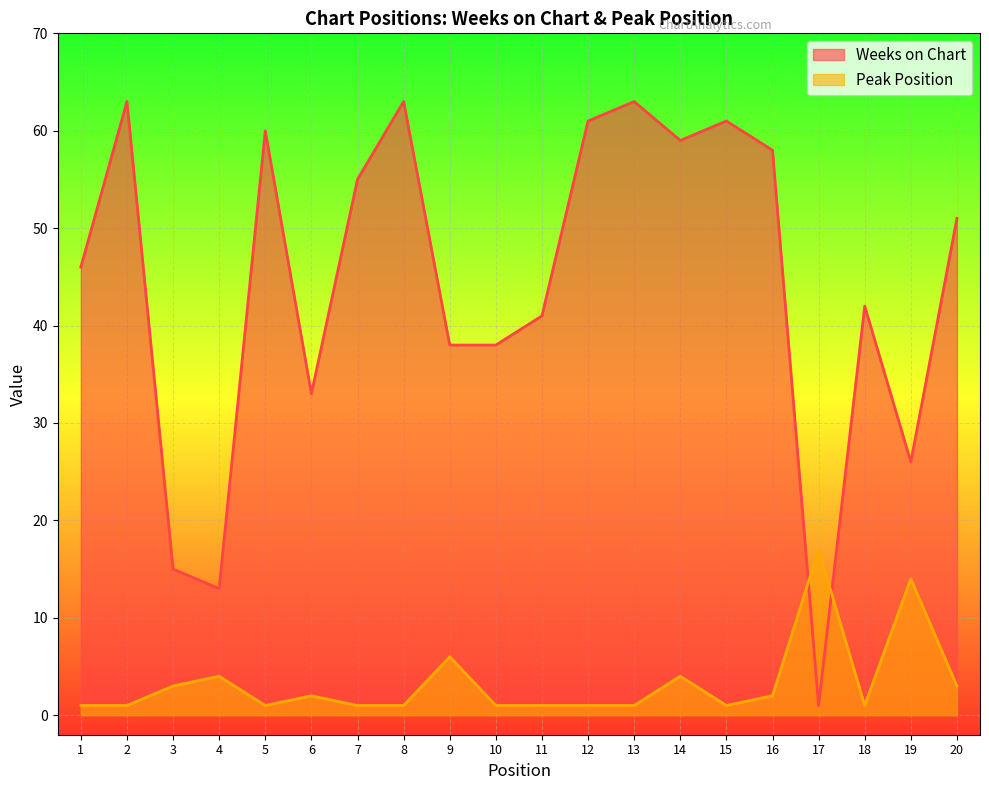

What is the difference between the highest and lowest values at 13?

62